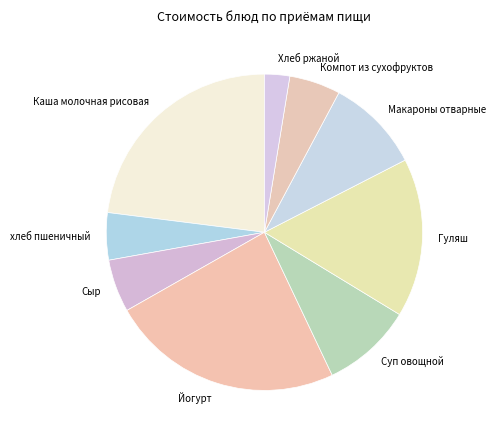

Combined, do Макароны отварные and хлеб пшеничный account for over 50%?

No